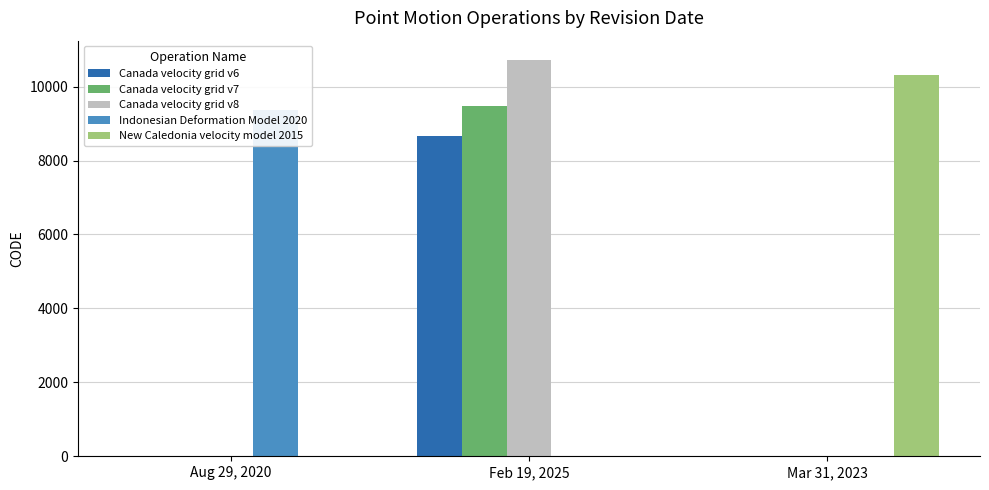

At which category does the chart reach its minimum across all series?

Aug 29, 2020